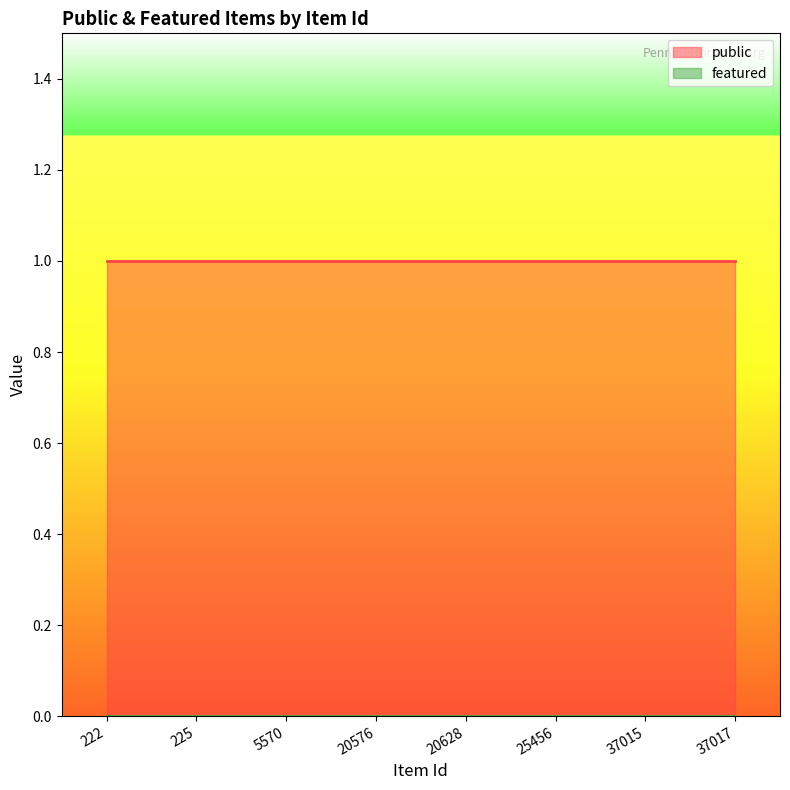

Is the value of featured at 20628 greater than the value of public at 20576?

No